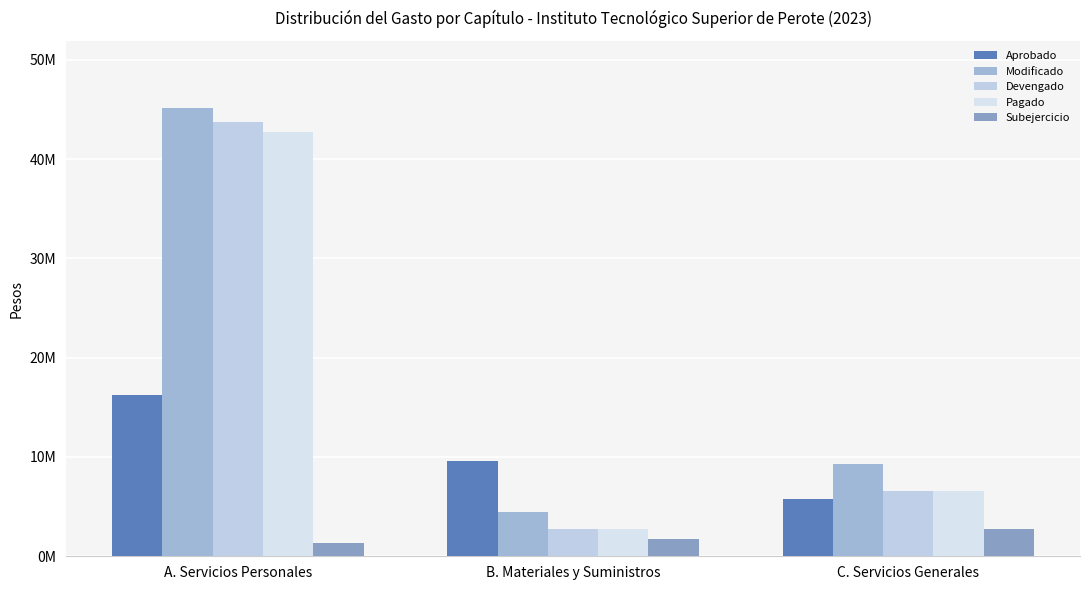

What is the value of the Modificado bar at the 2nd from the left?

4460746